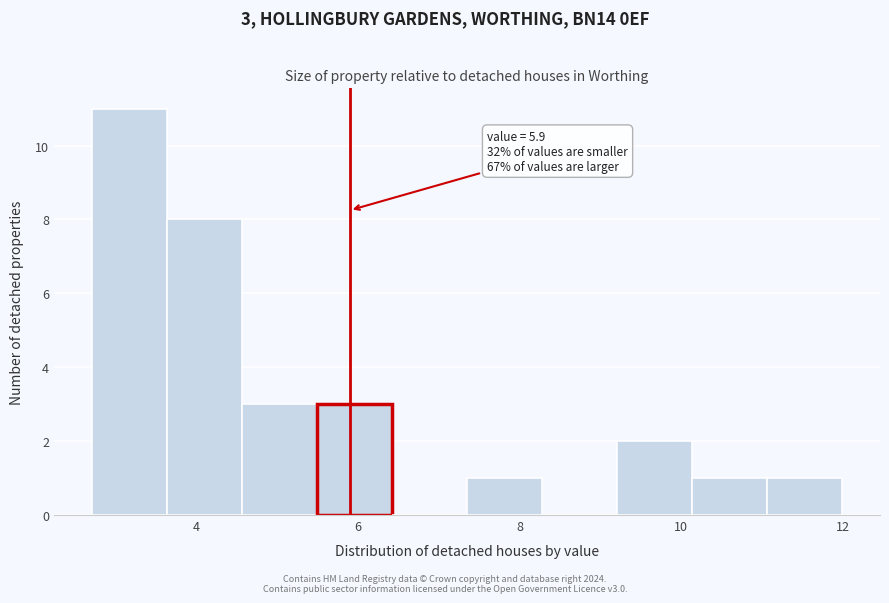

Which range on the x-axis has the tallest bar?

2.8 to 3.6